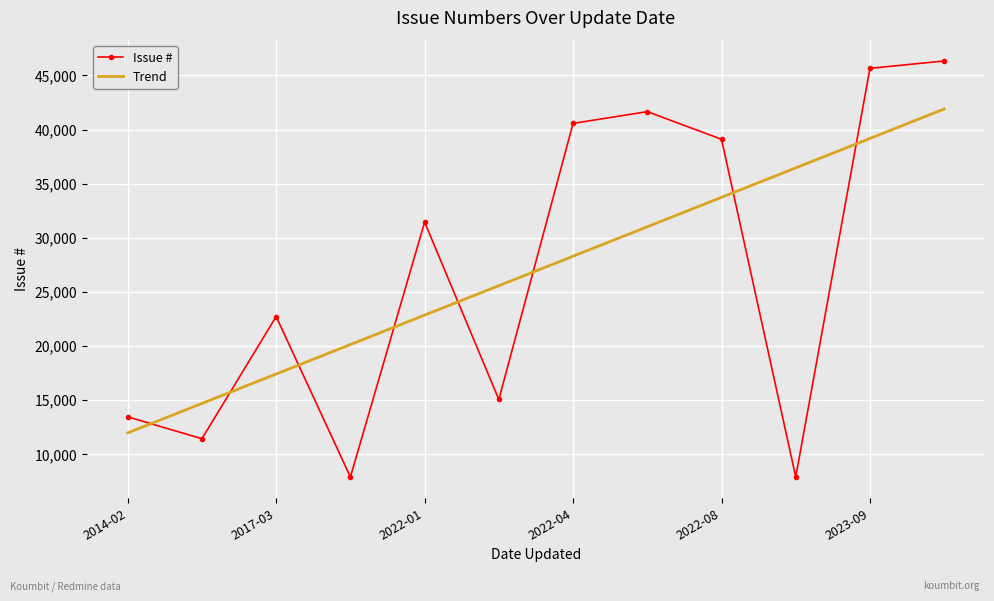

How many categories are shown in the chart?

12